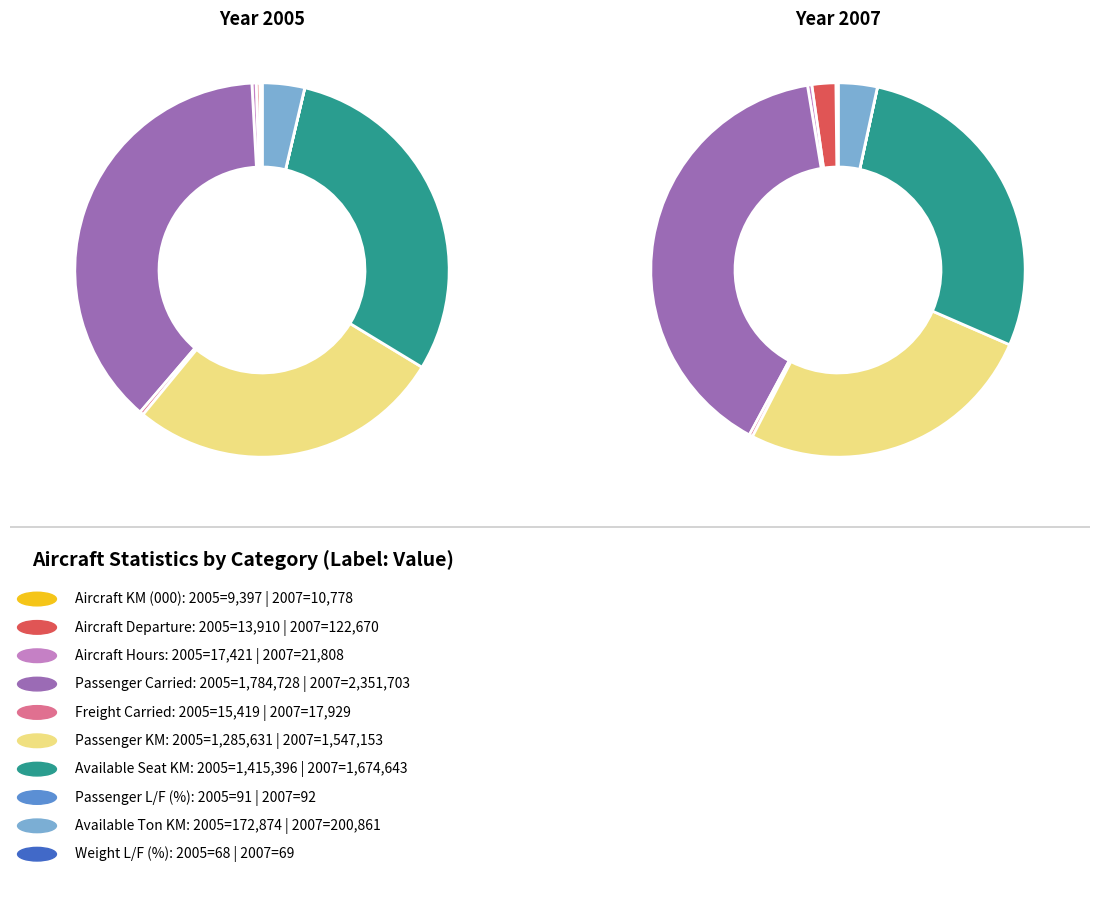

Which has a higher value, 5 or 4?

5